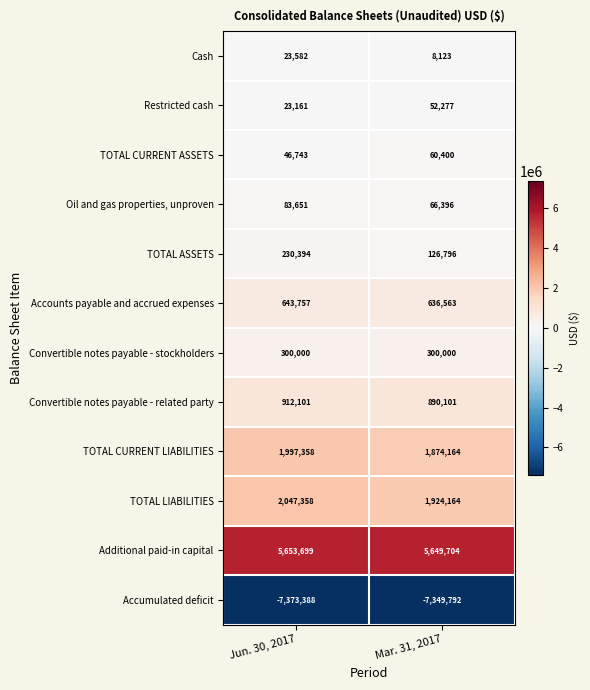

Reading right to left, extract all data points from this chart.

Cash: 8123	23582
Restricted cash: 52277	23161
TOTAL CURRENT ASSETS: 60400	46743
Oil and gas properties, unproven: 66396	83651
TOTAL ASSETS: 126796	230394
Accounts payable and accrued expenses: 636563	643757
Convertible notes payable - stockholders: 300000	300000
Convertible notes payable - related party: 890101	912101
TOTAL CURRENT LIABILITIES: 1874164	1997358
TOTAL LIABILITIES: 1924164	2047358
Additional paid-in capital: 5649704	5653699
Accumulated deficit: -7349792	-7373388